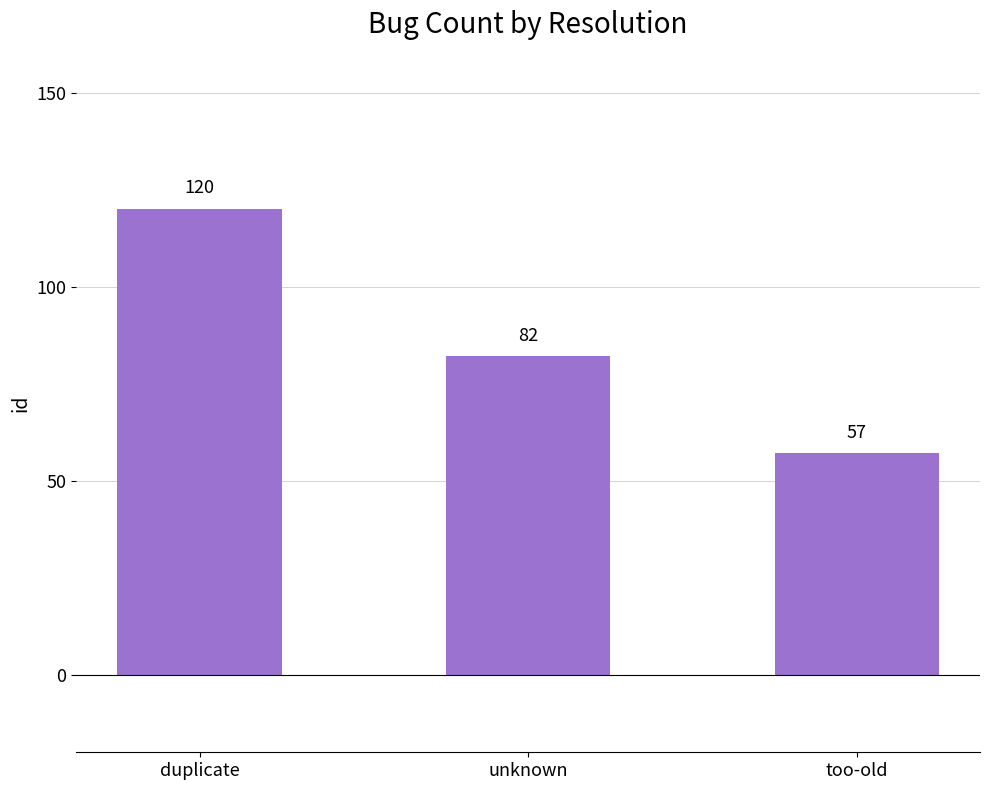

What is the change in value from duplicate to unknown?

-38